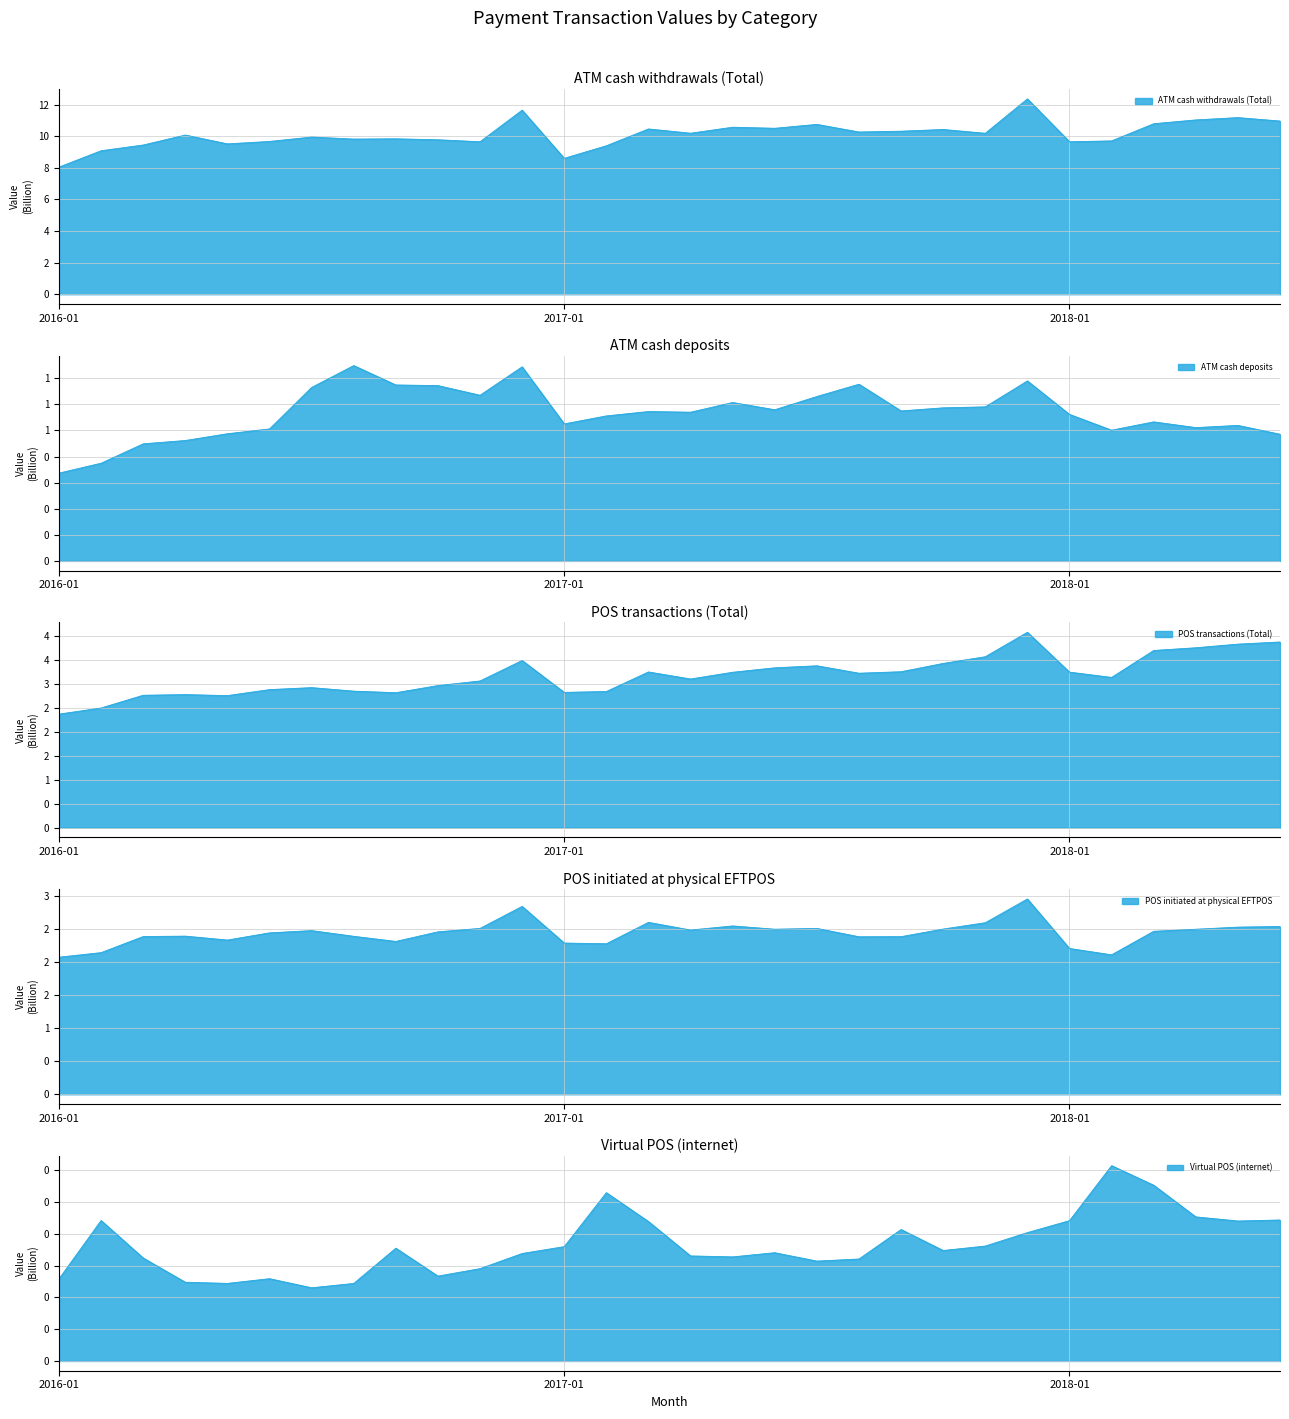

What is the spread (max minus min) of values at Sep-2017?

10.1